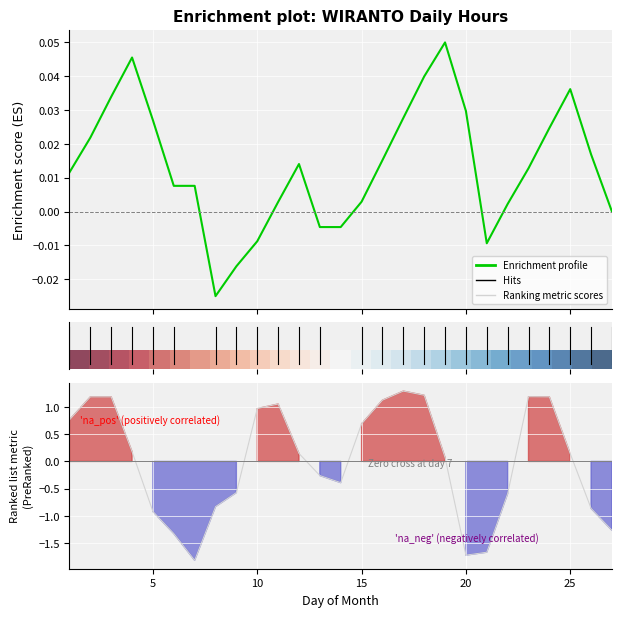

What is the maximum value for Ranking metric scores?

1.3